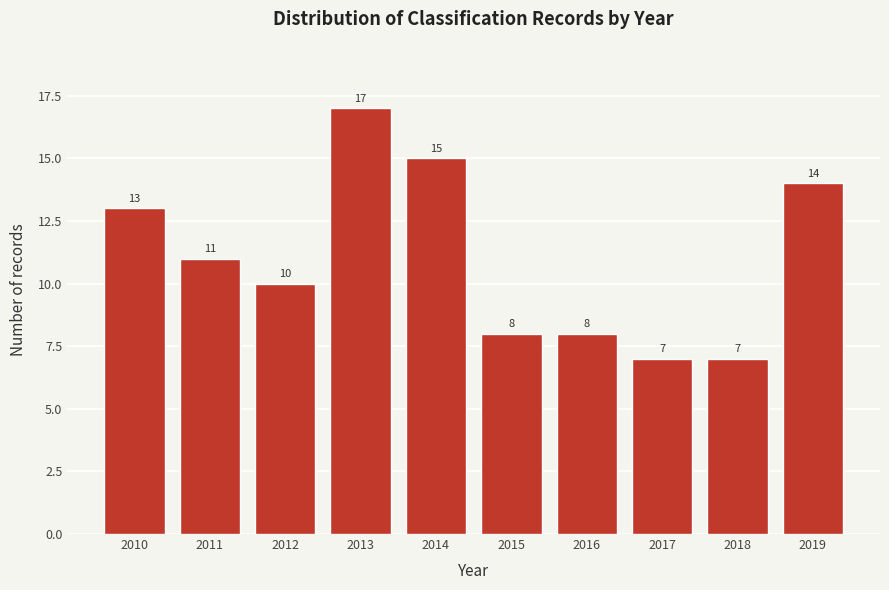

Reading left to right, what are all the values shown in this chart?

2010=13	2011=11	2012=10	2013=17	2014=15	2015=8	2016=8	2017=7	2018=7	2019=14